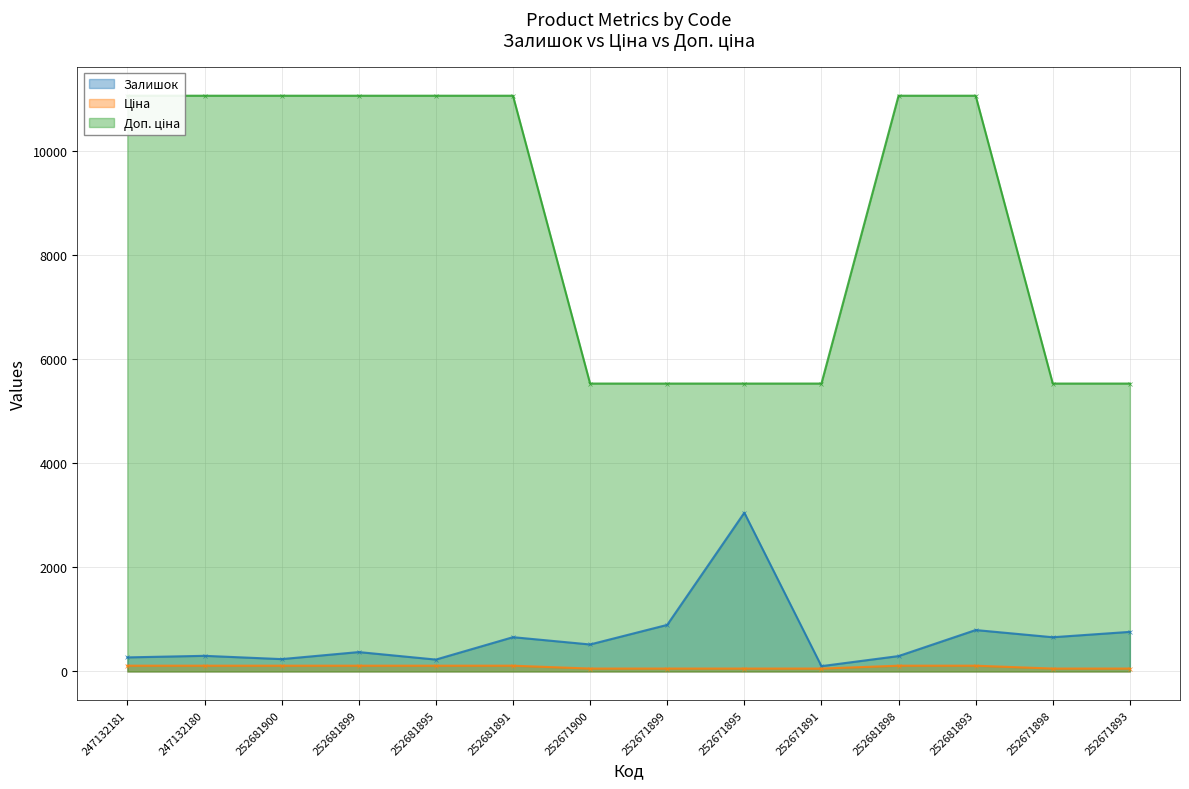

Which has a higher value, 247132181 or 252671900?

252671900